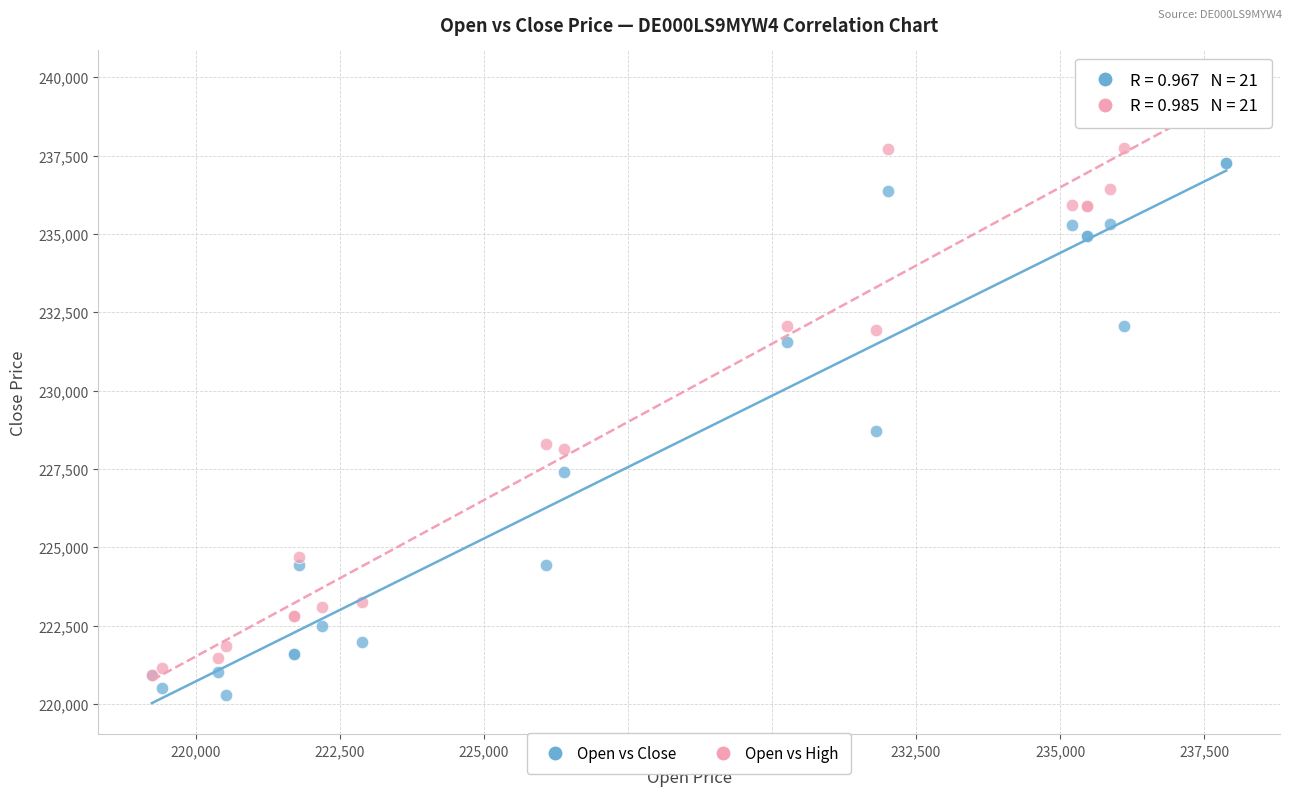

In the Open vs High series, what Y value is closest to 230393?

231937